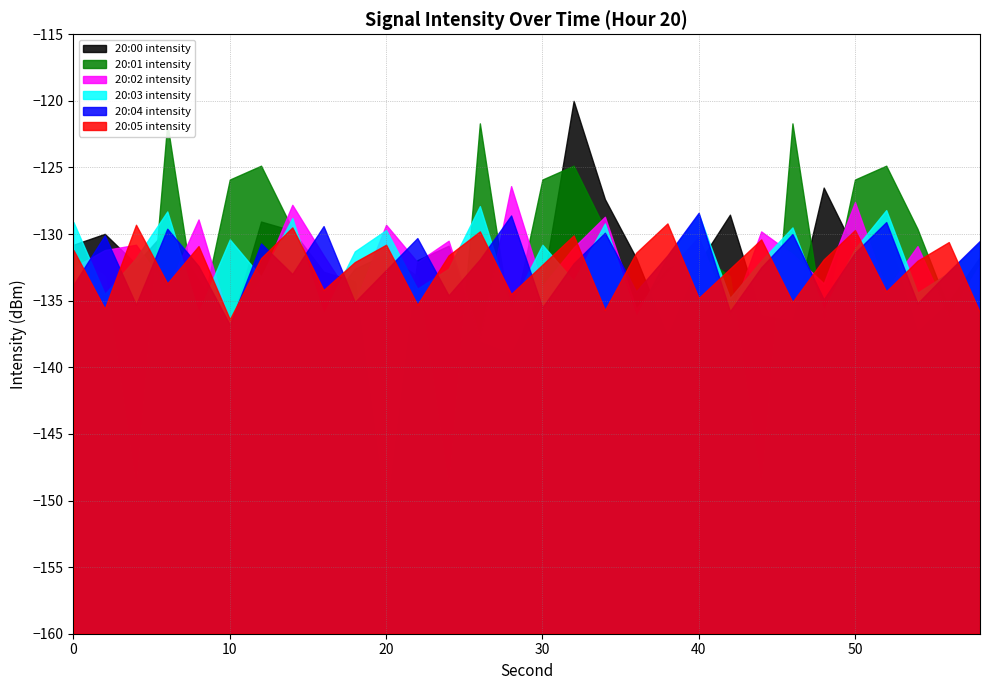

Which series ends up on top after the final intersection of 20:02 intensity and 20:01 intensity?

20:02 intensity